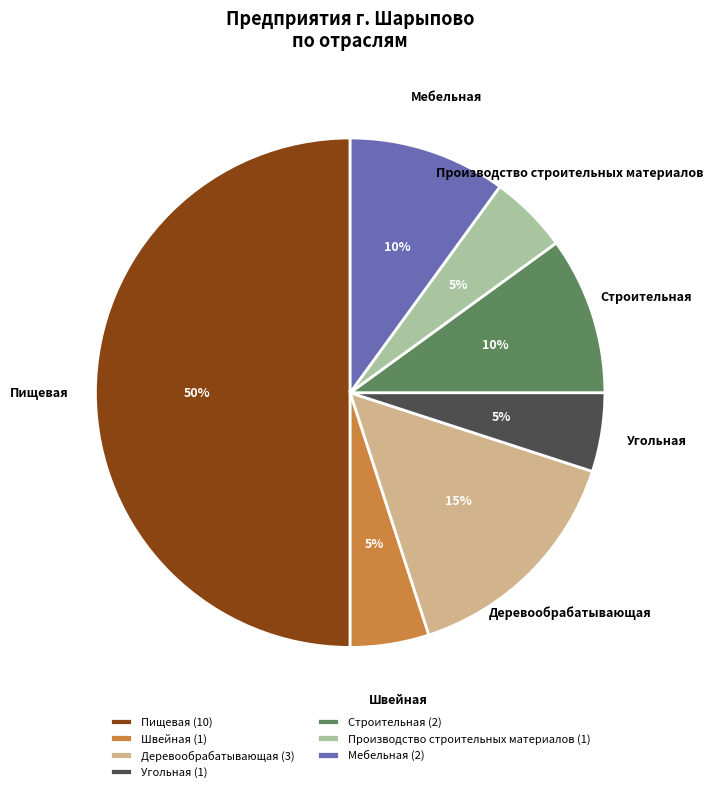

To the nearest percent, what portion does Пищевая represent?

50%